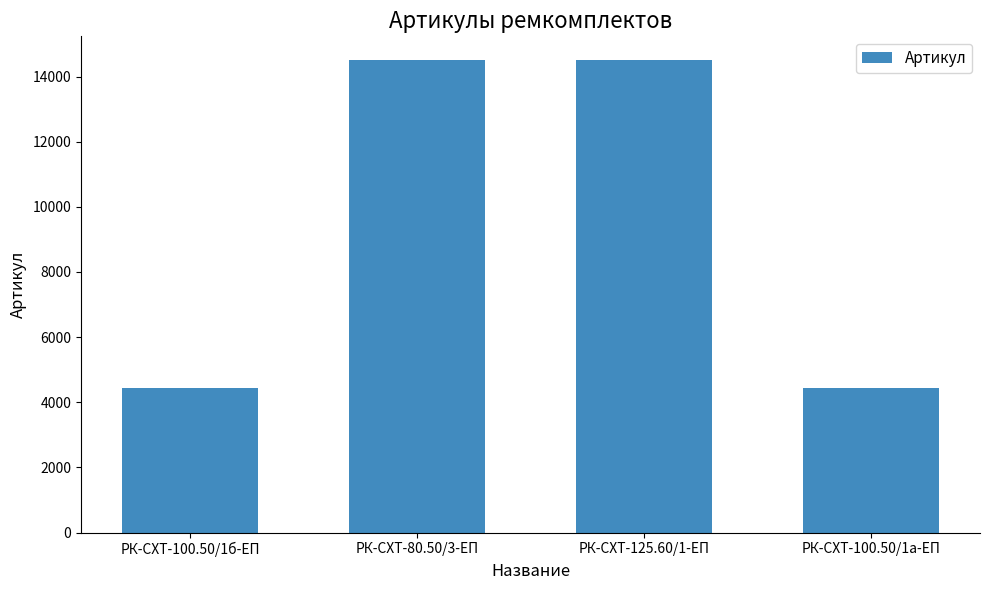

How many series are shown in this chart?

1